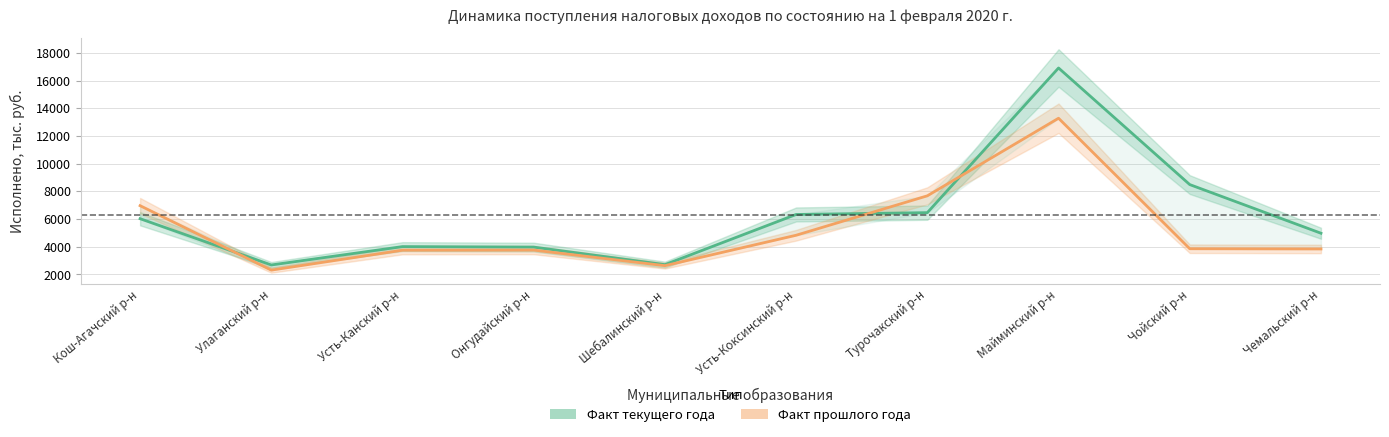

True or false: Факт текущего года has more than 2 interior local peaks.

False